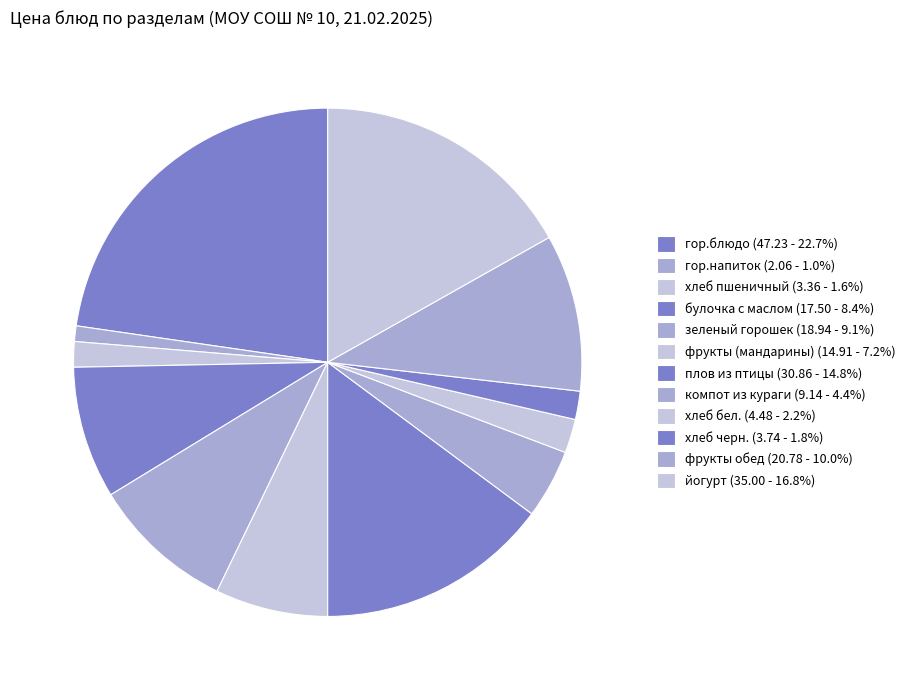

The гор.блюдо slice represents 23% of the pie. True or false?

True